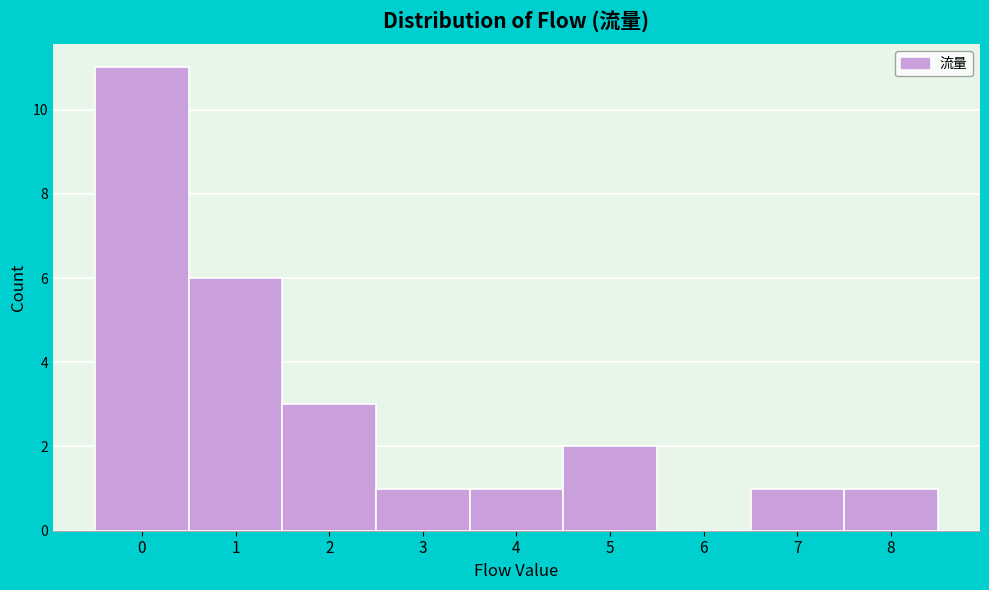

Reading left to right, transcribe all the data shown in this chart.

0=11	1=6	2=3	3=1	4=1	5=2	6=0	7=1	8=1